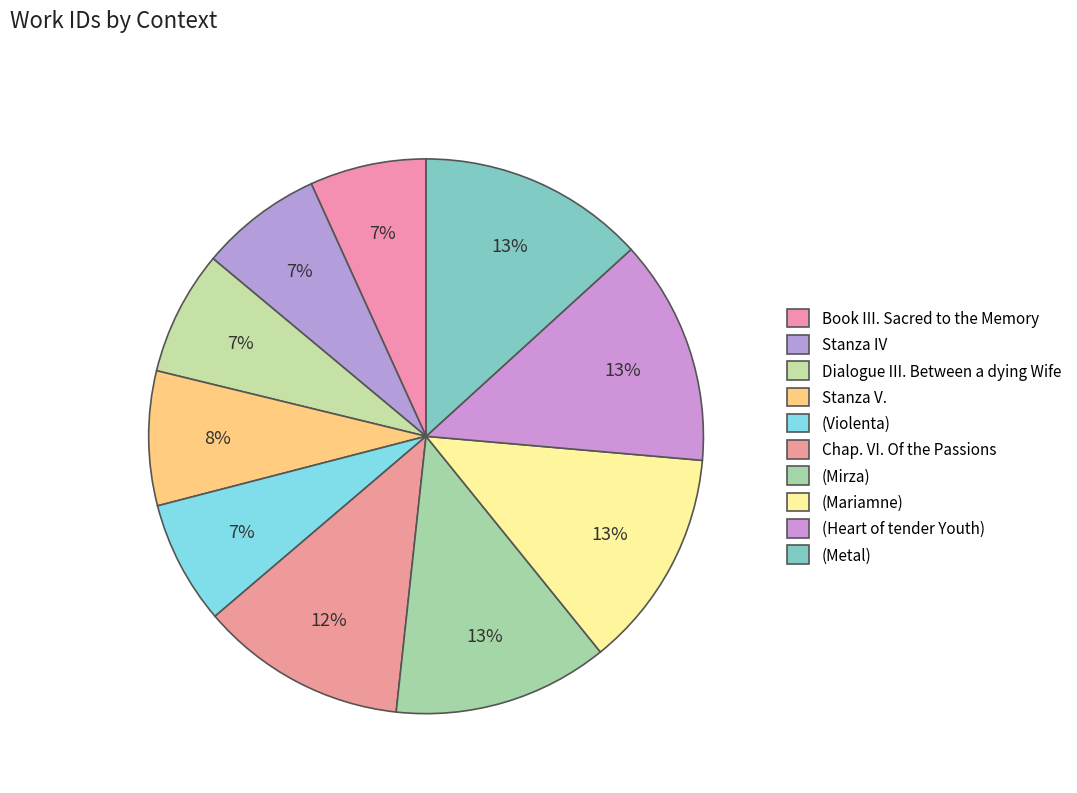

The Stanza V. slice represents 3% of the pie. True or false?

False